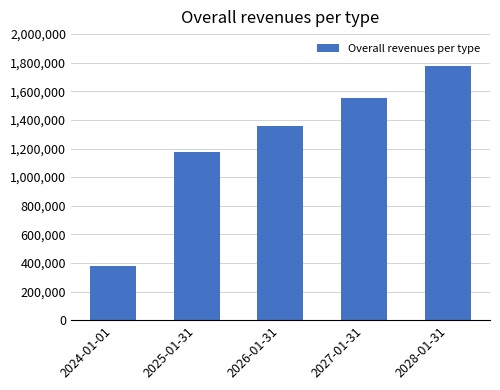

Count the number of data series in this chart.

1